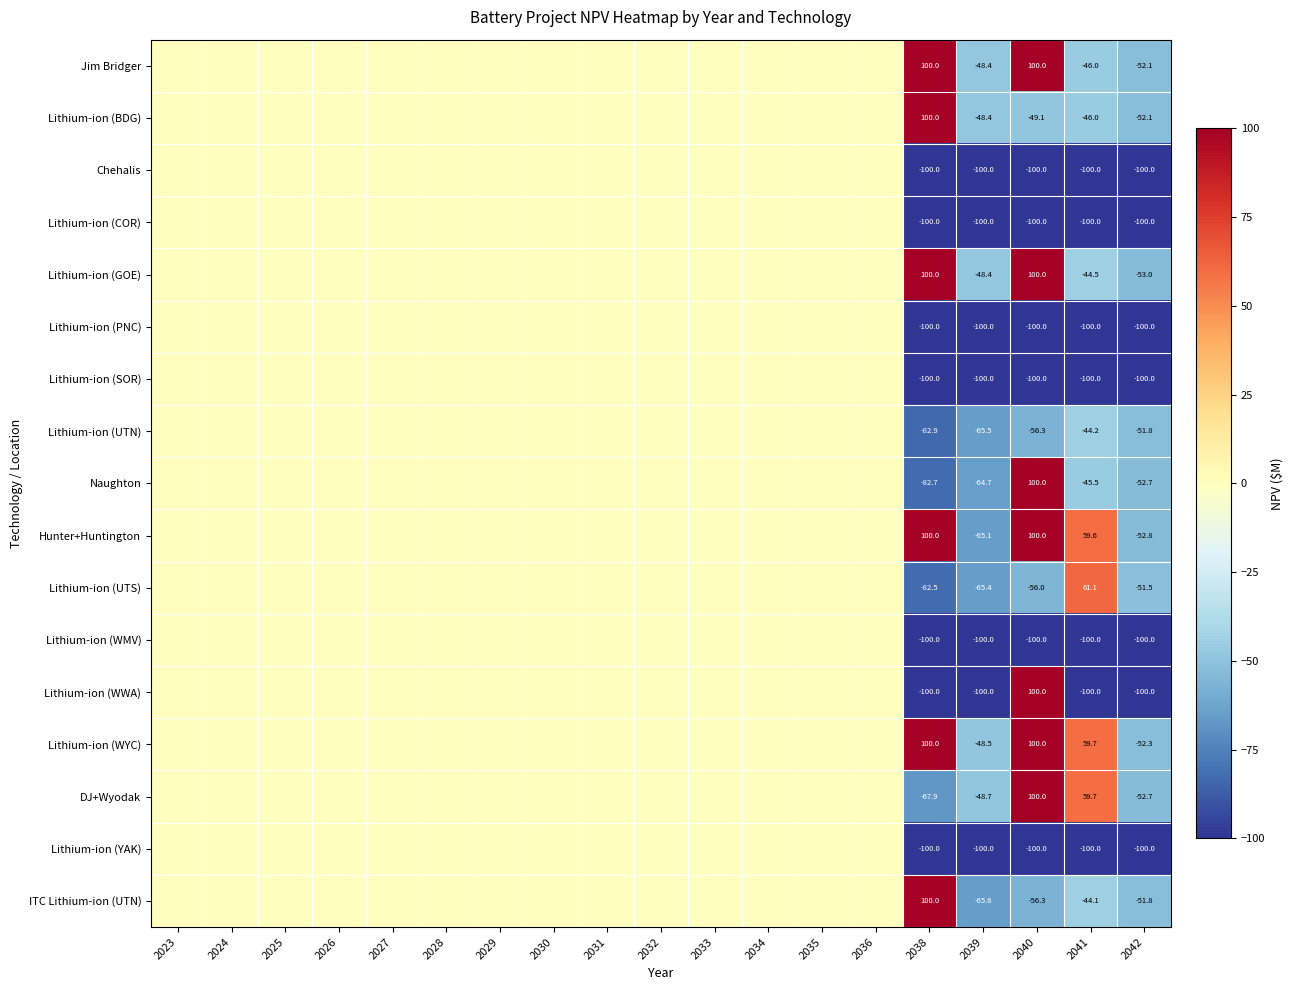

The Chehalis series shows -174.7 at 2041. True or false?

False